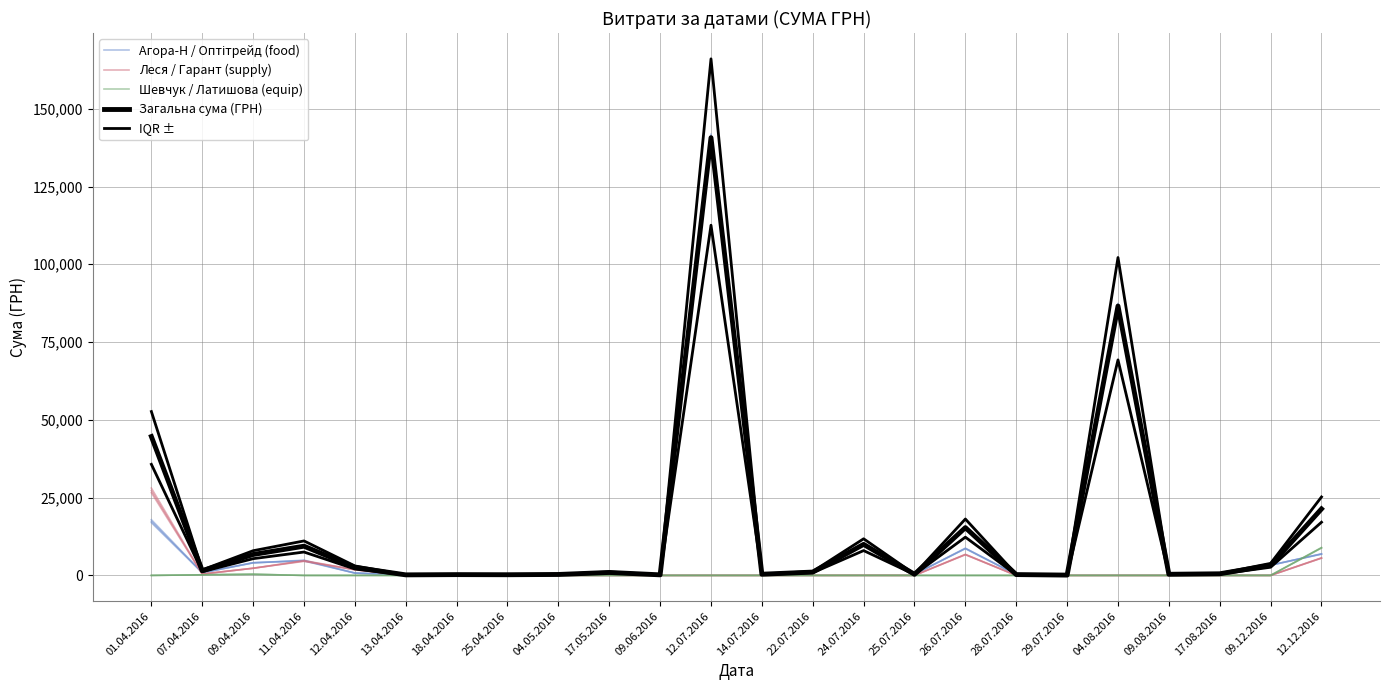

True or false: Леся / Гарант (supply) has more than 1 points higher than both neighbors.

True